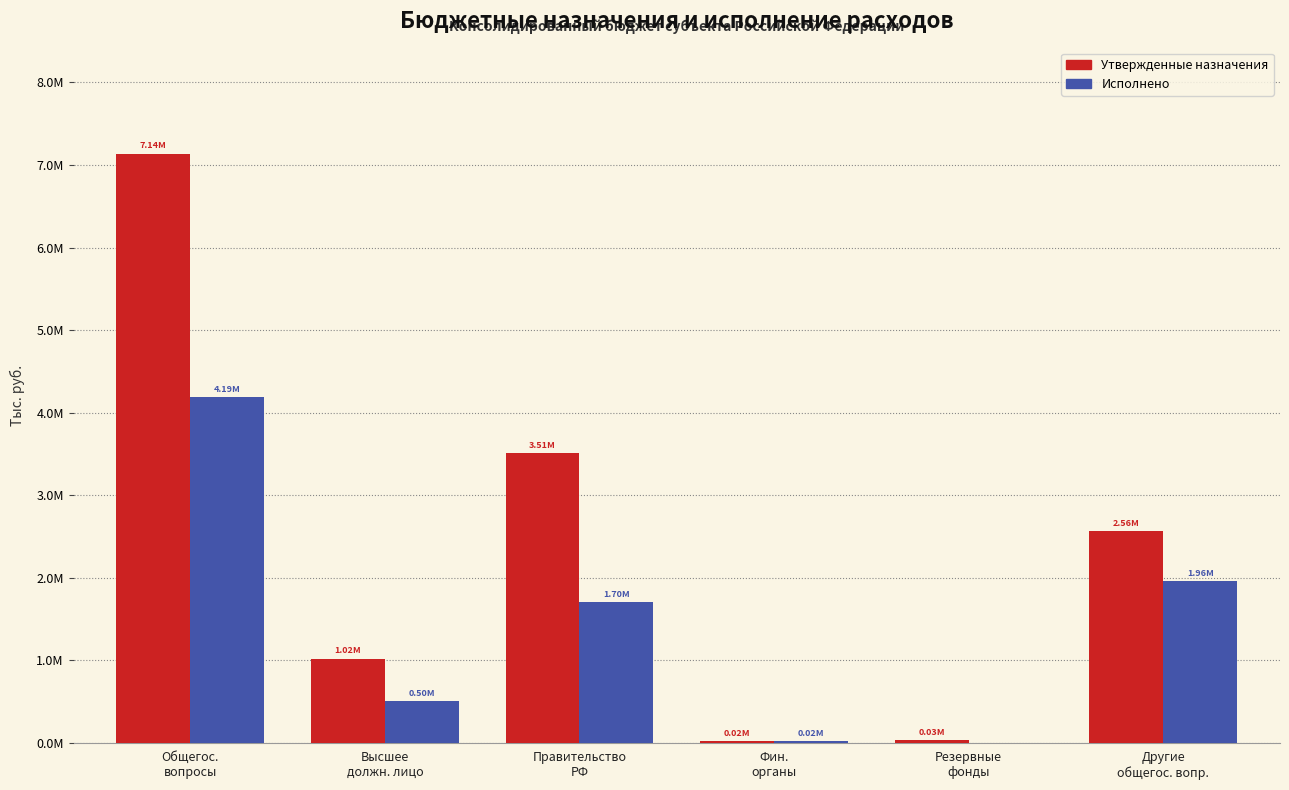

What are all the series names shown in the legend?

Утвержденные назначения, Исполнено